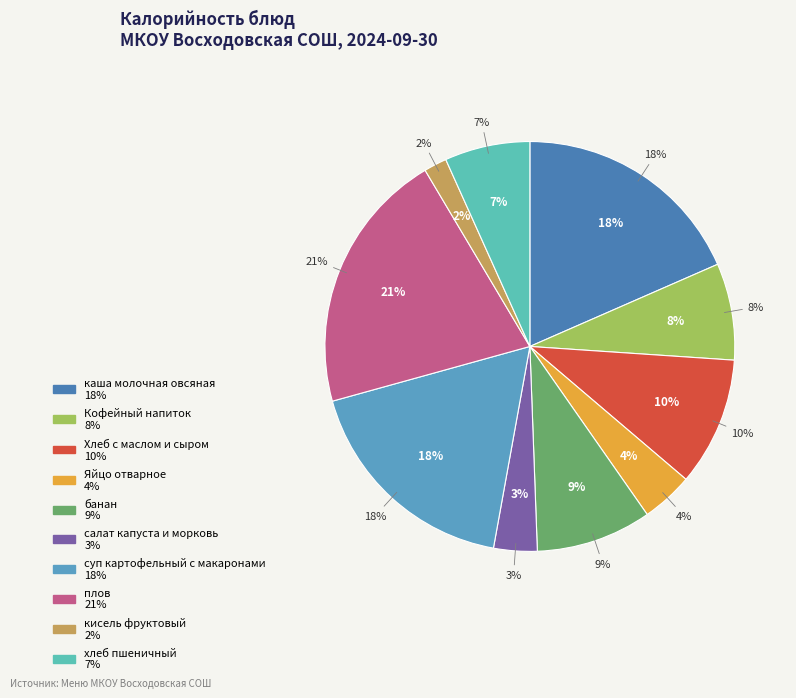

What percentage is the хлеб пшеничный slice, to the nearest percent?

7%